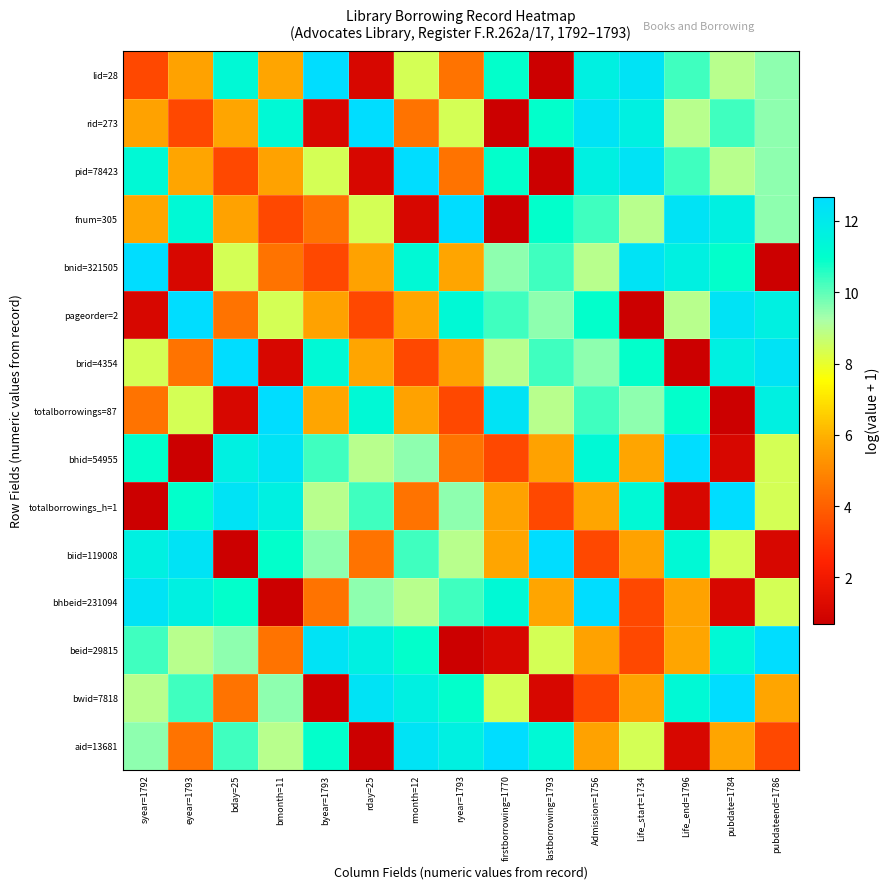

Which label corresponds to the smallest value in the chart?

lastborrowing=1793